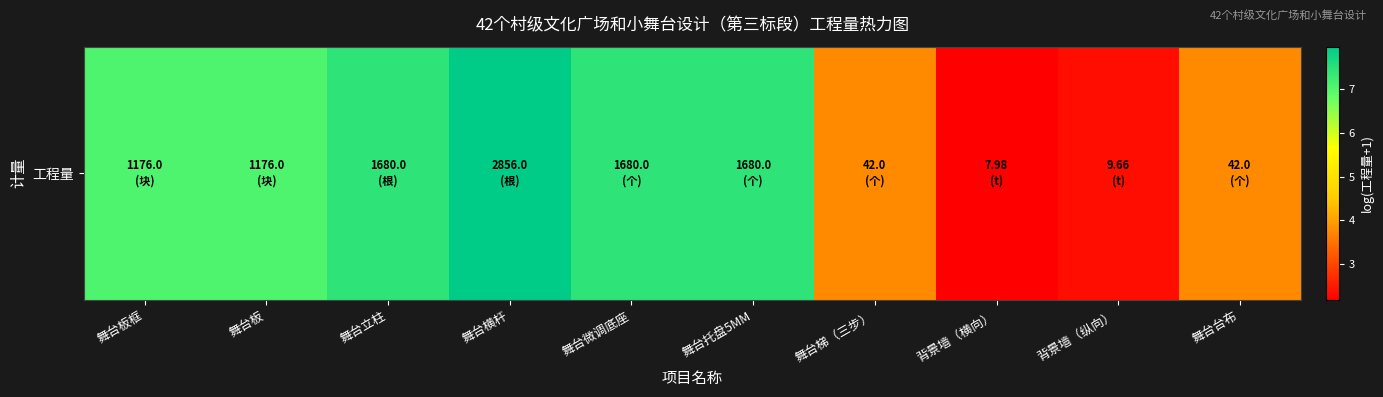

What is the greatest value displayed?

8.0